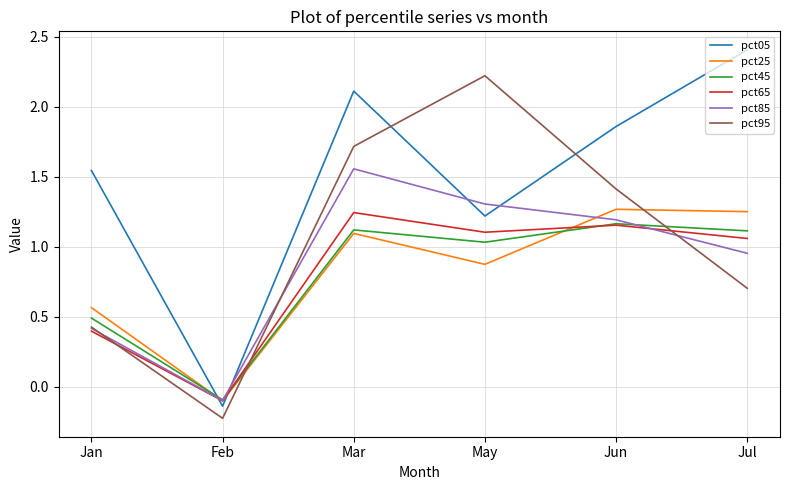

Which series changed the most between Mar and Jul?

pct95